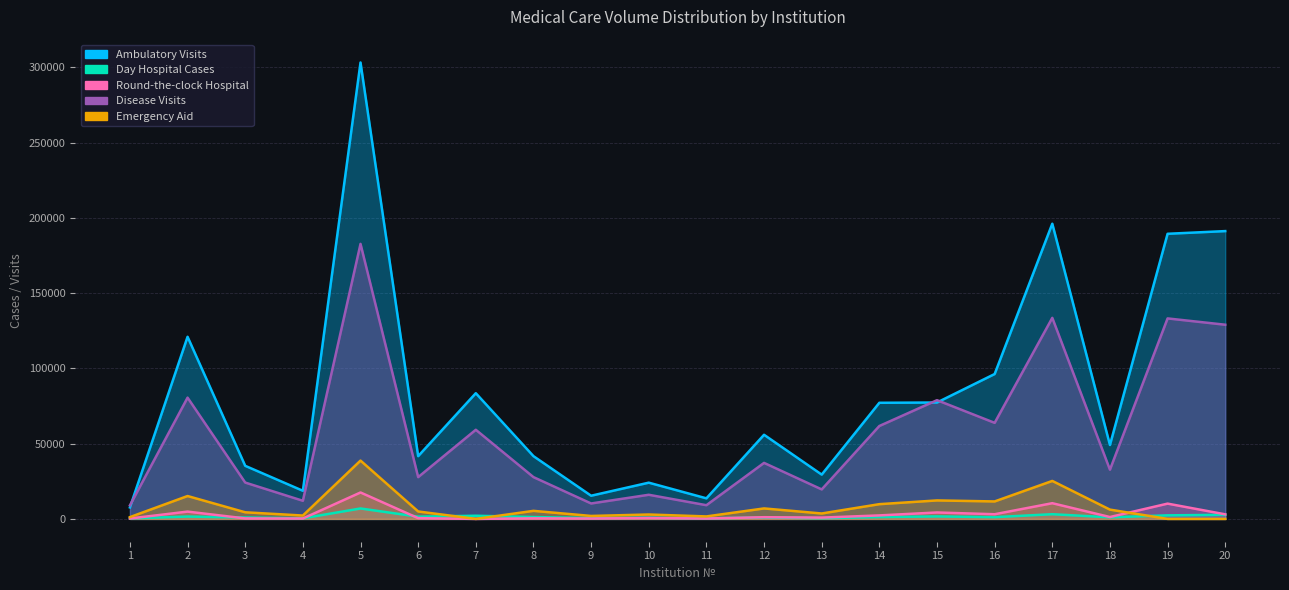

Reading left to right, extract all data points from this chart.

Ambulatory Visits: 1=7641	2=121038	3=35269	4=18691	5=303312	6=41699	7=83543	8=41708	9=15401	10=24082	11=13673	12=55910	13=29438	14=77168	15=77350	16=96278	17=196178	18=49126	19=189473	20=191262
Day Hospital Cases: 1=374	2=1562	3=924	4=396	5=6930	6=1474	7=2100	8=1232	9=572	10=770	11=374	12=946	13=462	14=1232	15=1650	16=1166	17=3122	18=1049	19=2360	20=2728
Round-the-clock Hospital: 1=260	2=4850	3=325	4=260	5=17560	6=505	7=0	8=380	9=260	10=596	11=260	12=1130	13=860	14=2318	15=4269	16=3100	17=10436	18=1247	19=10156	20=3035
Disease Visits: 1=8968	2=80585	3=24147	4=12044	5=182765	6=27762	7=59231	8=27768	9=10254	10=16034	11=9104	12=37224	13=19599	14=61745	15=78900	16=63833	17=133611	18=32708	19=133231	20=129038
Emergency Aid: 1=1194	2=15205	3=4391	4=2237	5=38754	6=4940	7=0	8=5346	9=1965	10=2920	11=1651	12=6959	13=3602	14=9798	15=12274	16=11608	17=25238	18=6171	19=0	20=0